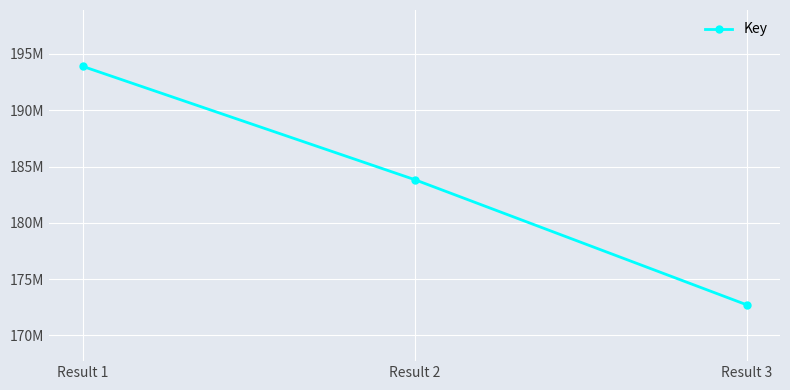

What is the difference between the values at Result 1 and Result 3?

21186585